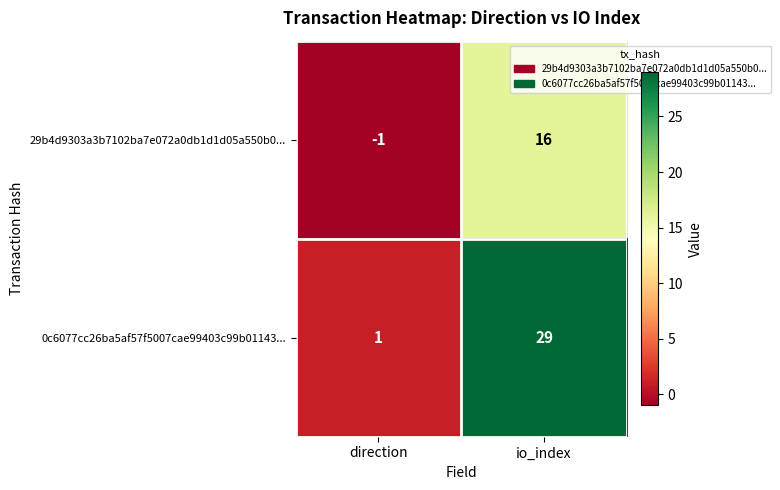

Which series has the largest total across all categories?

0c6077cc26ba5af57f5007cae99403c99b01143...